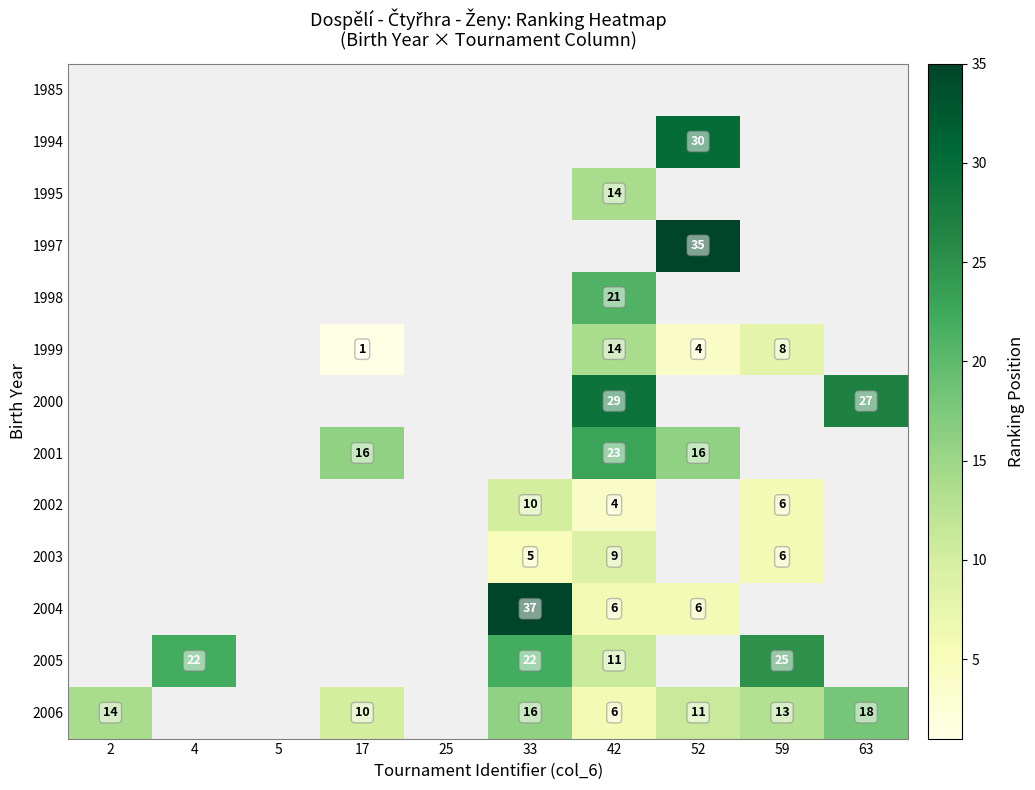

How many series are shown in this chart?

13